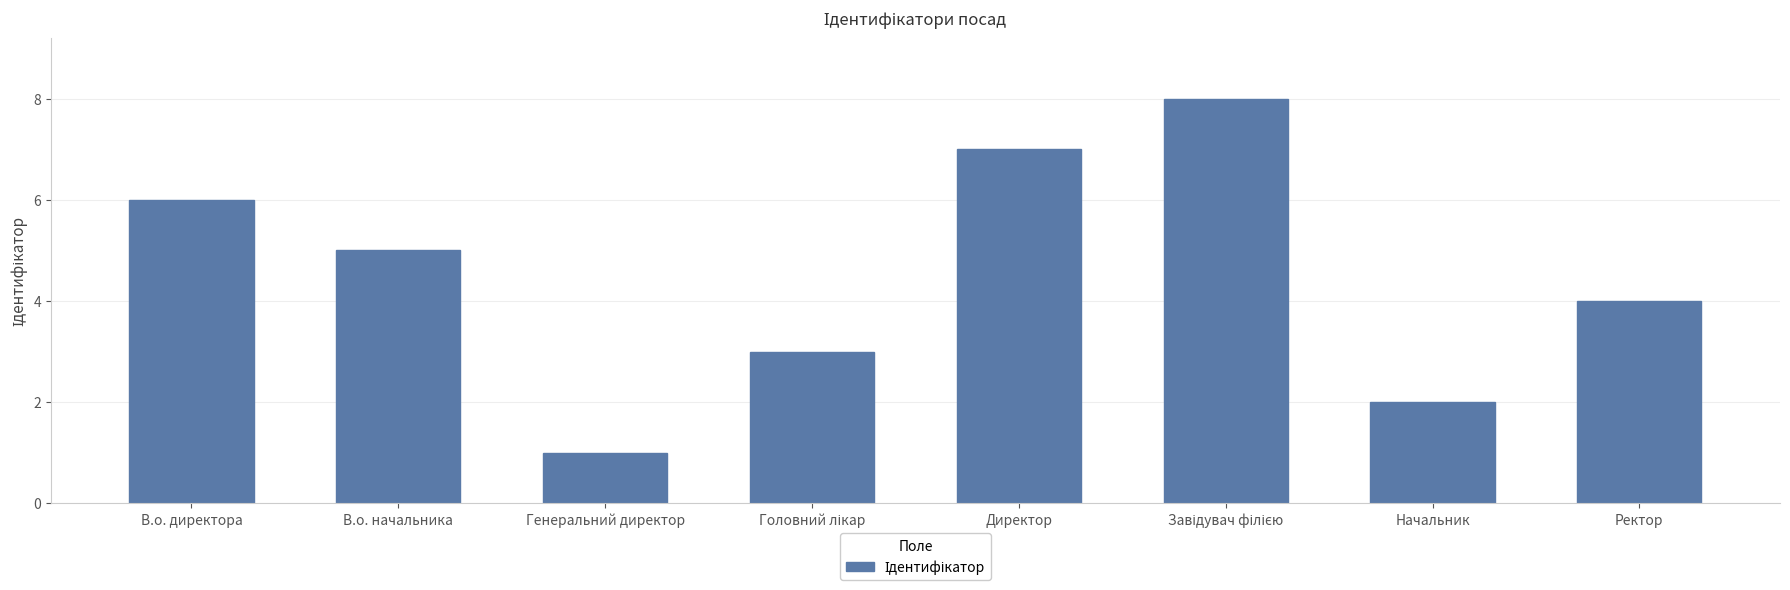

What is the smallest value displayed?

1